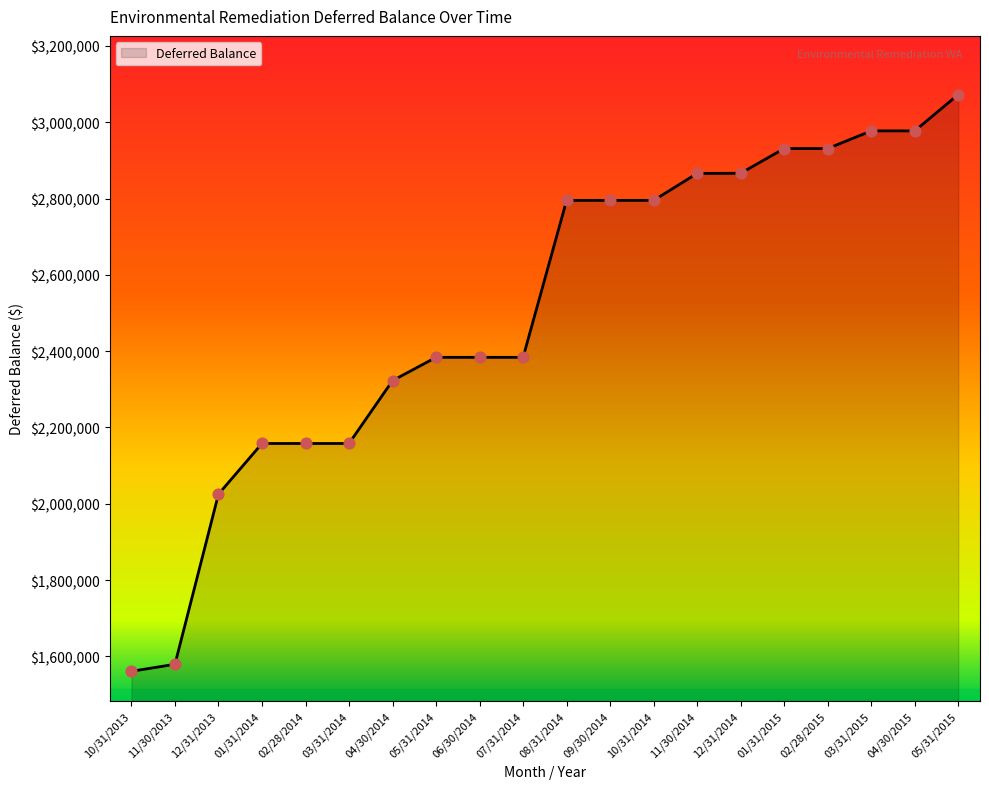

What is the change in value from 05/31/2014 to 01/31/2015?

+547076.7